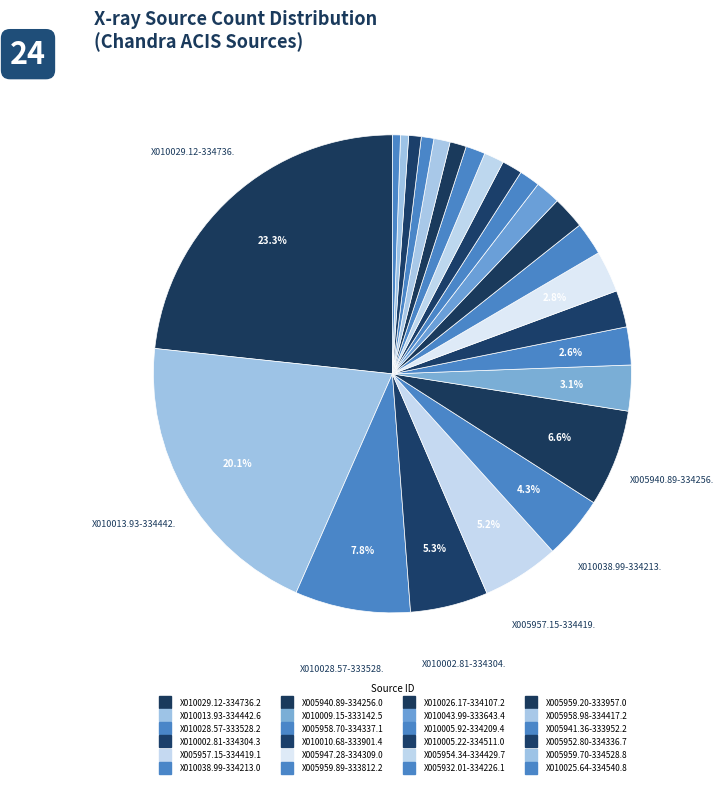

The X010013.93-334442.6 slice represents 20% of the pie. True or false?

True